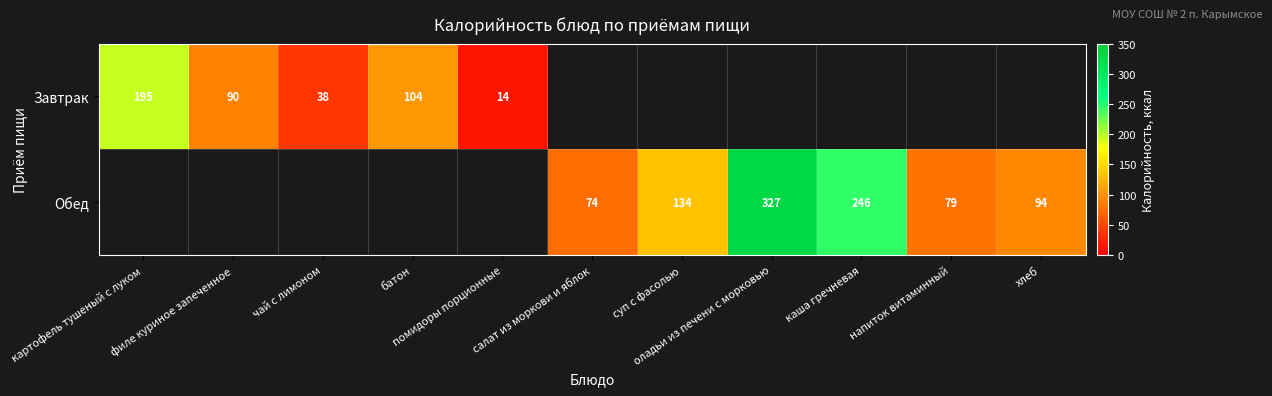

Rank the series at чай с лимоном from highest to lowest value.

Завтрак, Обед